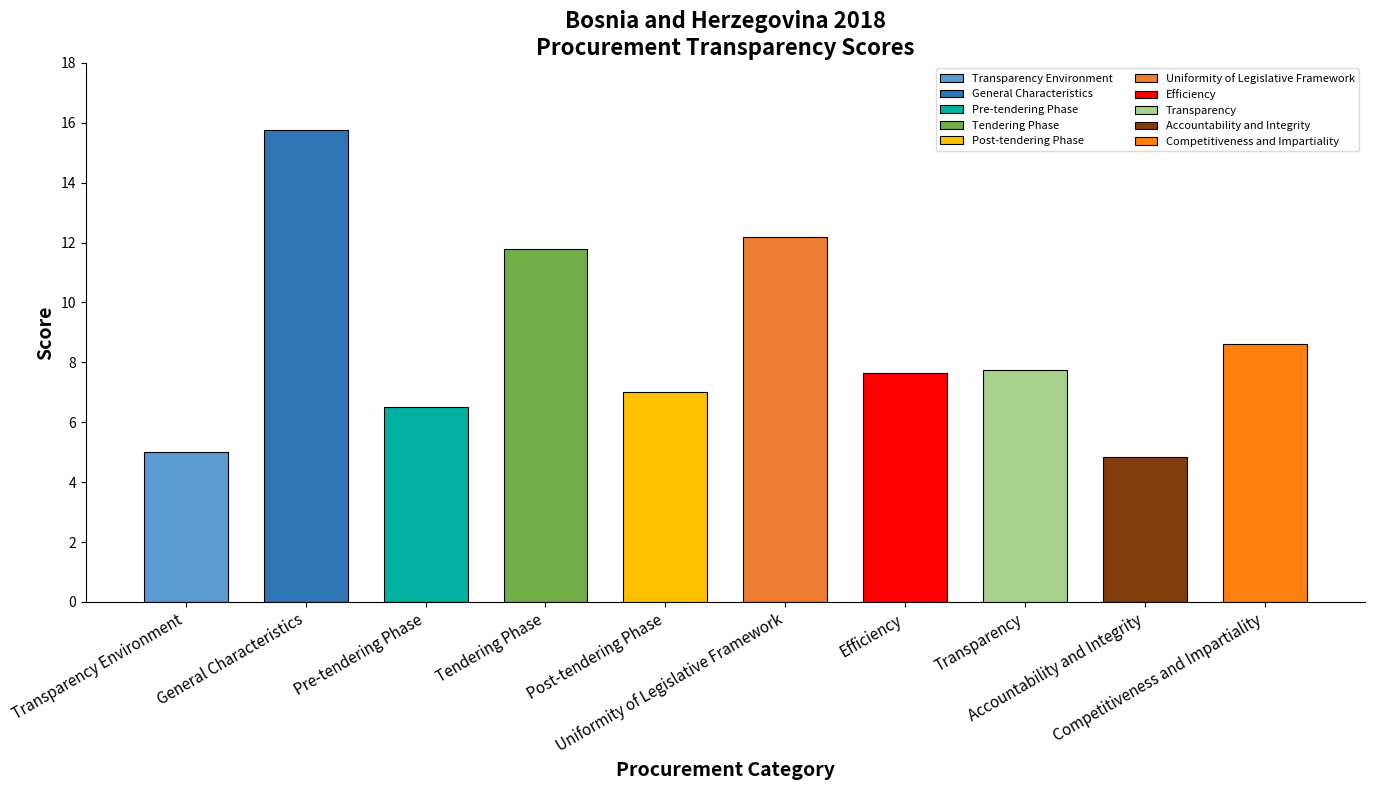

What is the label of the 2nd bar from the left?

General Characteristics